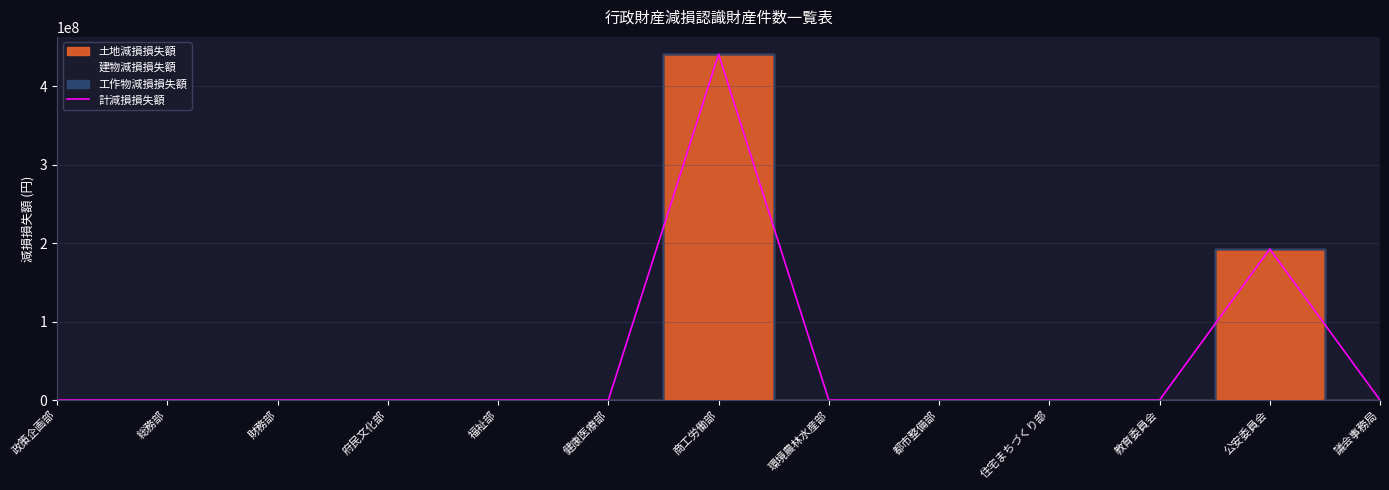

What is the difference between the maximum and minimum values?

440747028